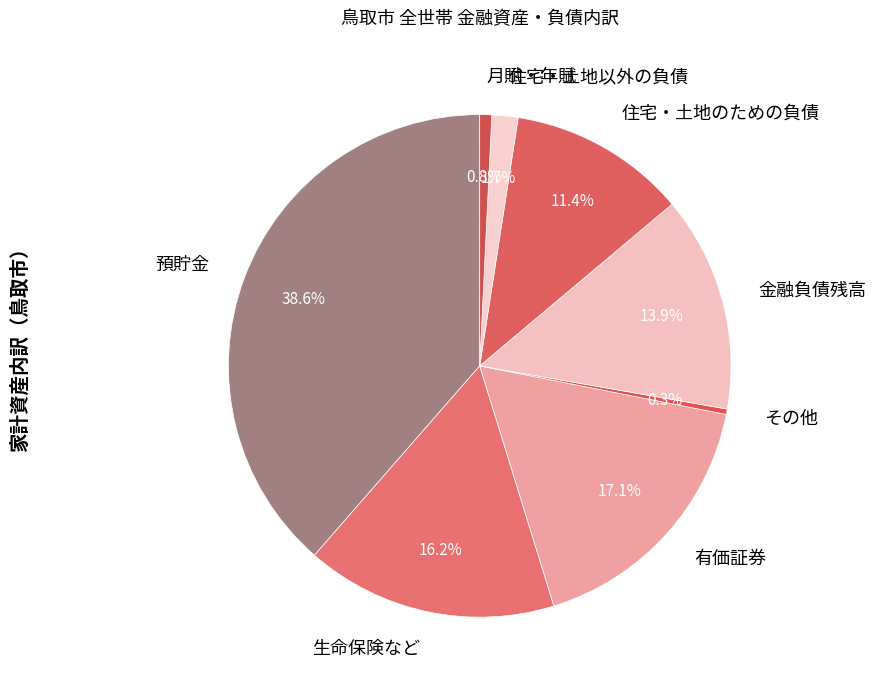

To the nearest percent, what portion does 有価証券 represent?

17%